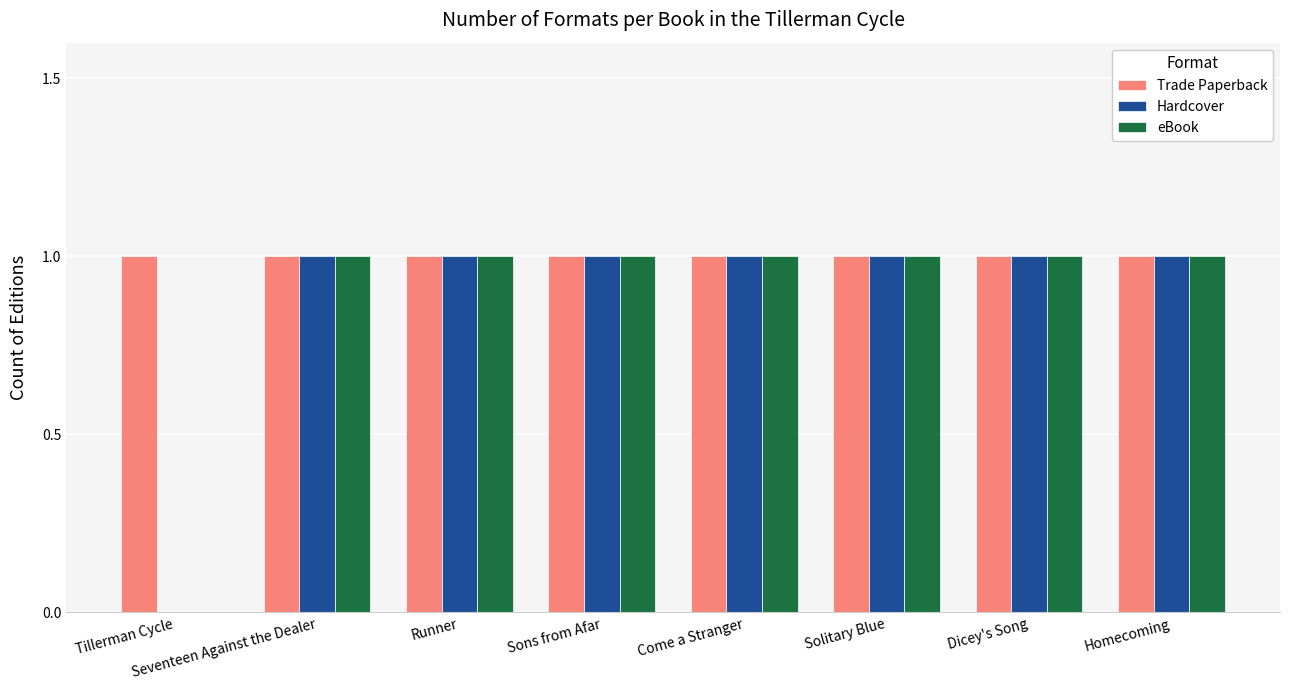

What is the total value across all series at Homecoming?

3